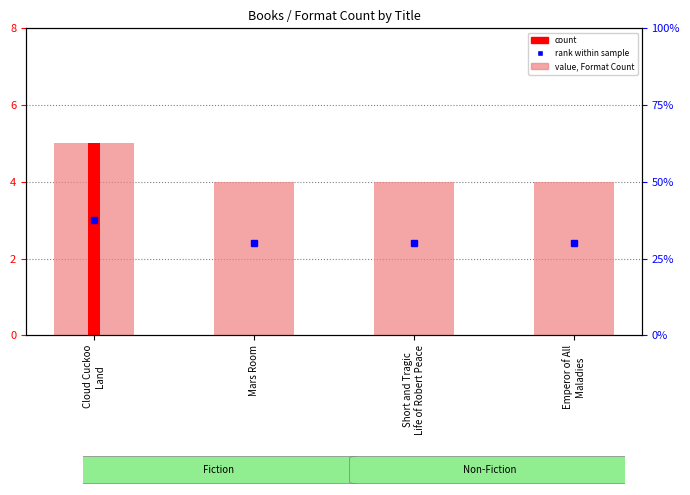

How many values are between 4 and 5?

4